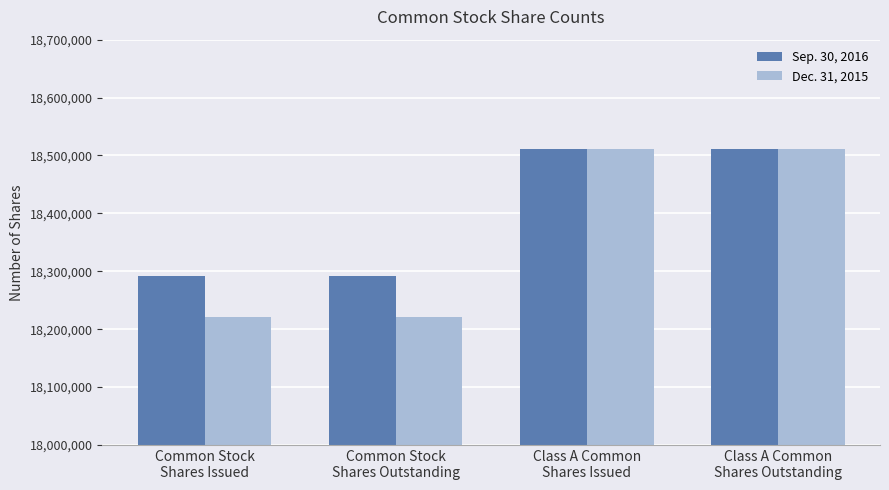

Is it true that Dec. 31, 2015 equals 18220484 at Common Stock
Shares Outstanding?

True